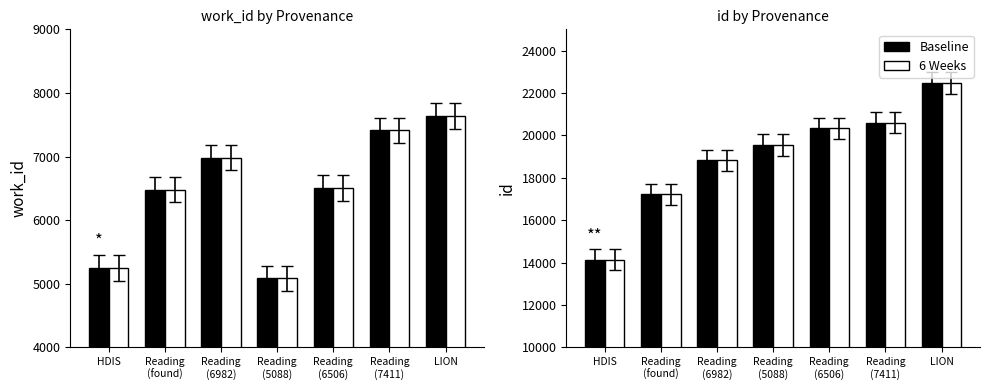

The work_id series shows 6479 at Reading
(found). True or false?

True